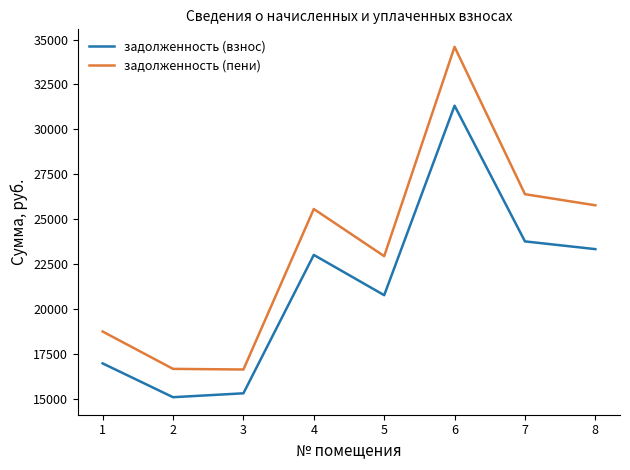

True or false: задолженность (взнос) and задолженность (пени) cross at least once.

False